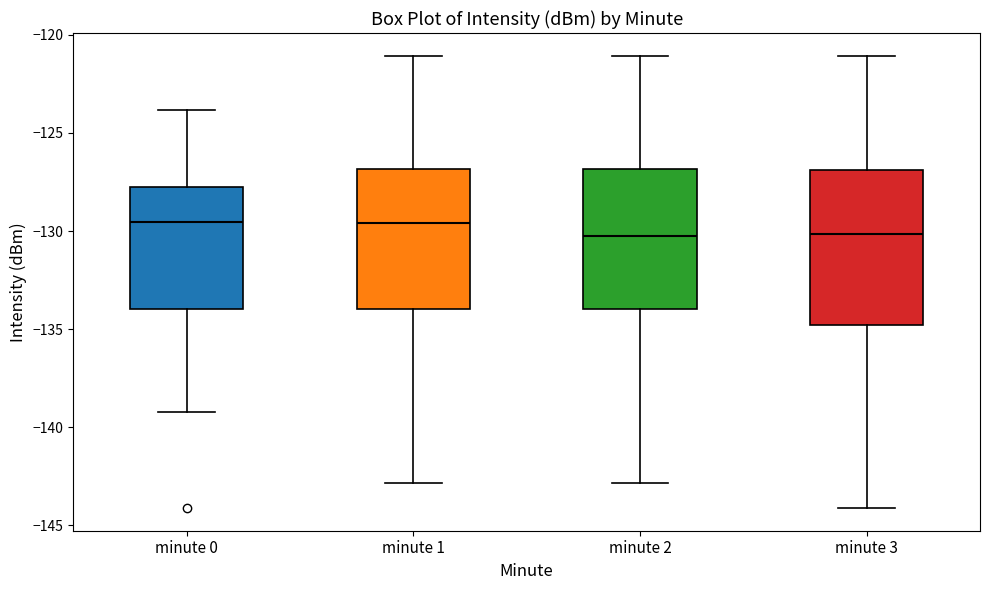

Reading left to right, read every box against the y-axis: the position of its median line, the range the box covers, and the ends of its whiskers. The values are not printed on the chart, so give them approximately, as read against the axis.

minute 0: median -129.5, box -134.0 to -128.0, whiskers -139.0 to -124.0
minute 1: median -129.5, box -134.0 to -127.0, whiskers -143.0 to -121.0
minute 2: median -130.5, box -134.0 to -127.0, whiskers -143.0 to -121.0
minute 3: median -130.0, box -135.0 to -127.0, whiskers -144.0 to -121.0